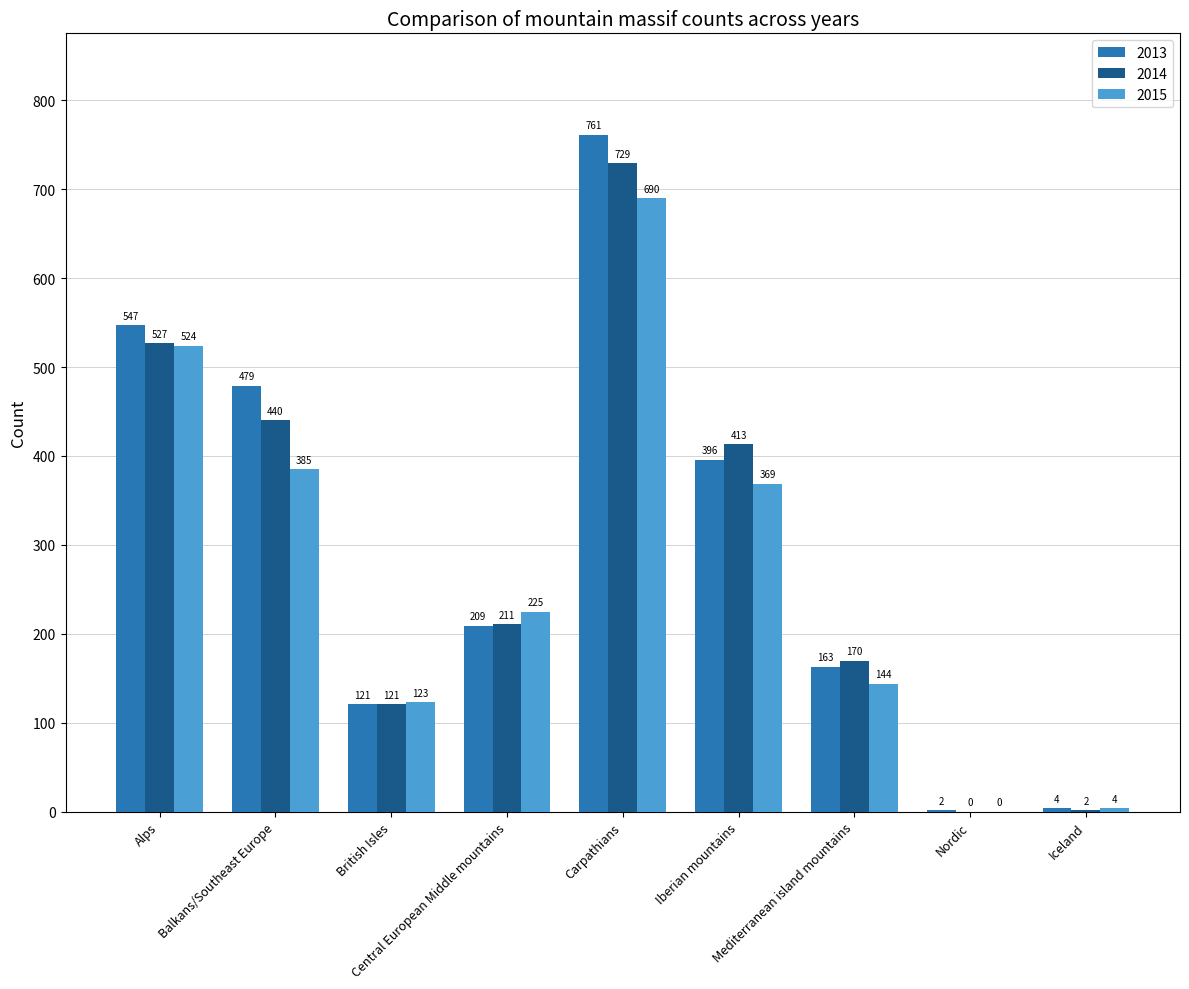

Reading left to right, what are all the values shown in this chart?

2013: Alps=547	Balkans/Southeast Europe=479	British Isles=121	Central European Middle mountains=209	Carpathians=761	Iberian mountains=396	Mediterranean island mountains=163	Nordic=2	Iceland=4
2014: Alps=527	Balkans/Southeast Europe=440	British Isles=121	Central European Middle mountains=211	Carpathians=729	Iberian mountains=413	Mediterranean island mountains=170	Nordic=0	Iceland=2
2015: Alps=524	Balkans/Southeast Europe=385	British Isles=123	Central European Middle mountains=225	Carpathians=690	Iberian mountains=369	Mediterranean island mountains=144	Nordic=0	Iceland=4